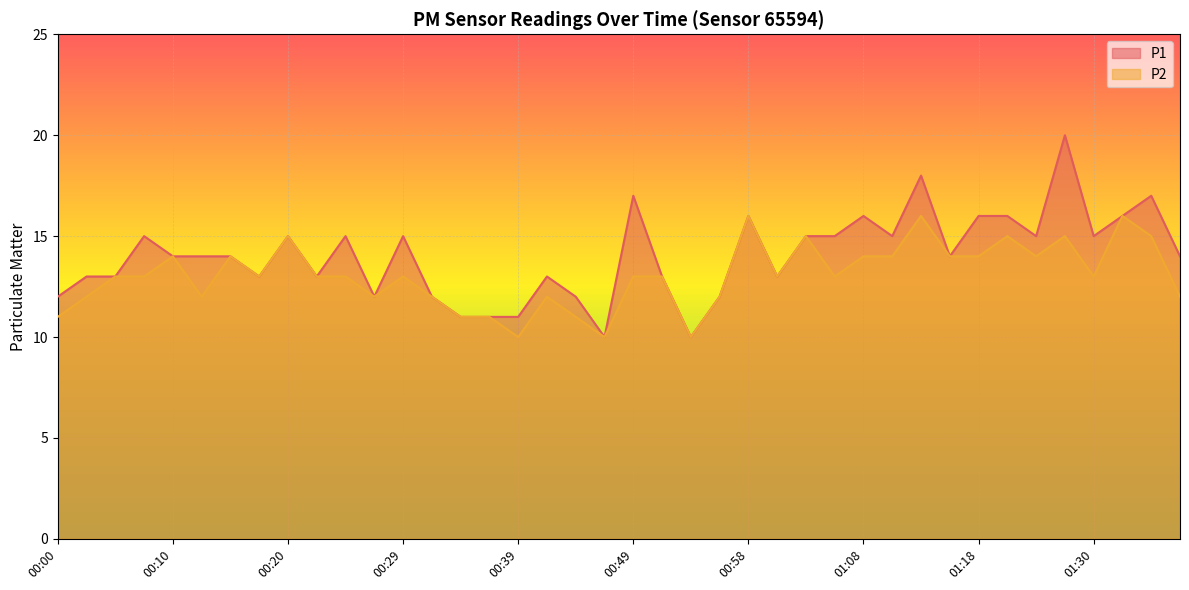

Reading left to right, list all the values displayed in this chart.

P1: 00:00=12	00:03=13	00:05=13	00:08=15	00:10=14	00:12=14	00:15=14	00:17=13	00:20=15	00:22=13	00:24=15	00:27=12	00:29=15	00:32=12	00:34=11	00:37=11	00:39=11	00:42=13	00:44=12	00:46=10	00:49=17	00:51=13	00:54=10	00:56=12	00:58=16	01:01=13	01:03=15	01:06=15	01:08=16	01:11=15	01:13=18	01:15=14	01:18=16	01:23=16	01:25=15	01:27=20	01:30=15	01:32=16	01:35=17	01:37=14
P2: 00:00=11	00:03=12	00:05=13	00:08=13	00:10=14	00:12=12	00:15=14	00:17=13	00:20=15	00:22=13	00:24=13	00:27=12	00:29=13	00:32=12	00:34=11	00:37=11	00:39=10	00:42=12	00:44=11	00:46=10	00:49=13	00:51=13	00:54=10	00:56=12	00:58=16	01:01=13	01:03=15	01:06=13	01:08=14	01:11=14	01:13=16	01:15=14	01:18=14	01:23=15	01:25=14	01:27=15	01:30=13	01:32=16	01:35=15	01:37=12